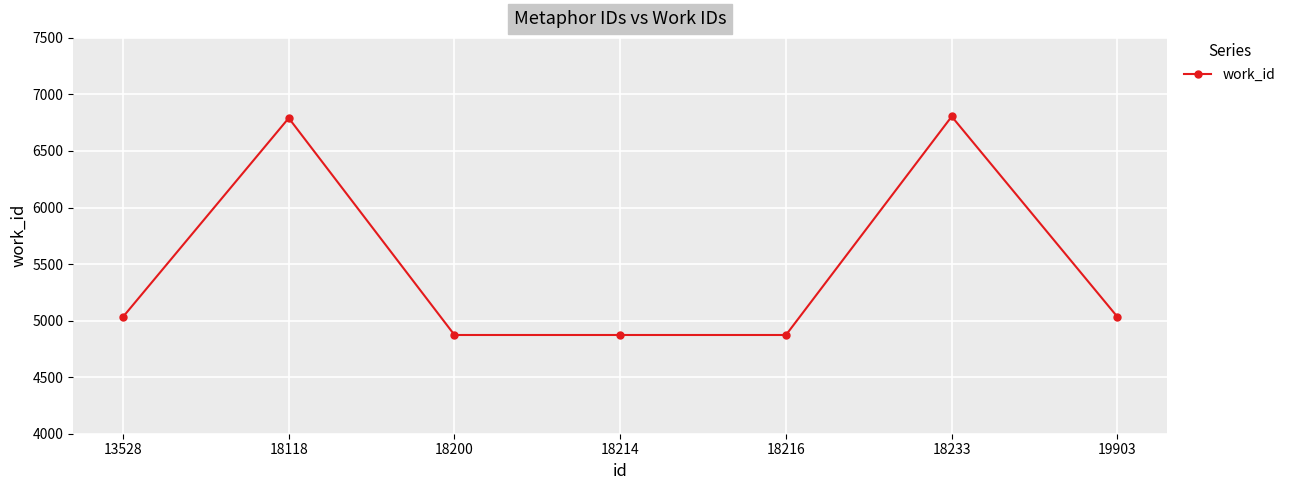

True or false: the data shows 4873 at 18216.

True